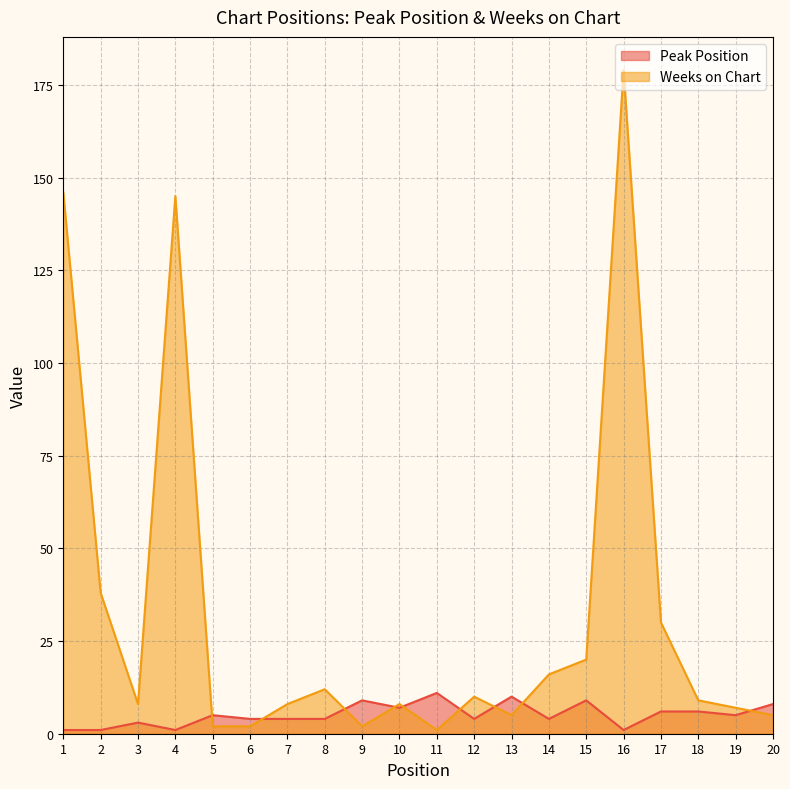

What is the difference between the maximum and minimum values in the Peak Position series?

10